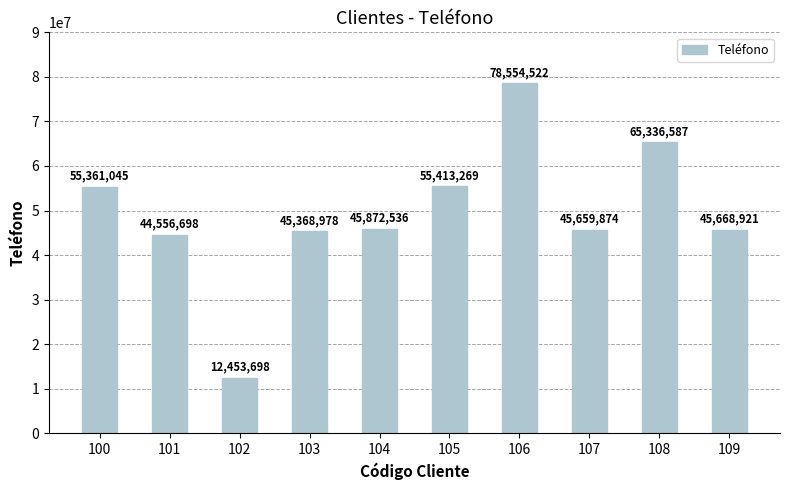

Reading left to right, list all the values displayed in this chart.

100=55361045	101=44556698	102=12453698	103=45368978	104=45872536	105=55413269	106=78554522	107=45659874	108=65336587	109=45668921